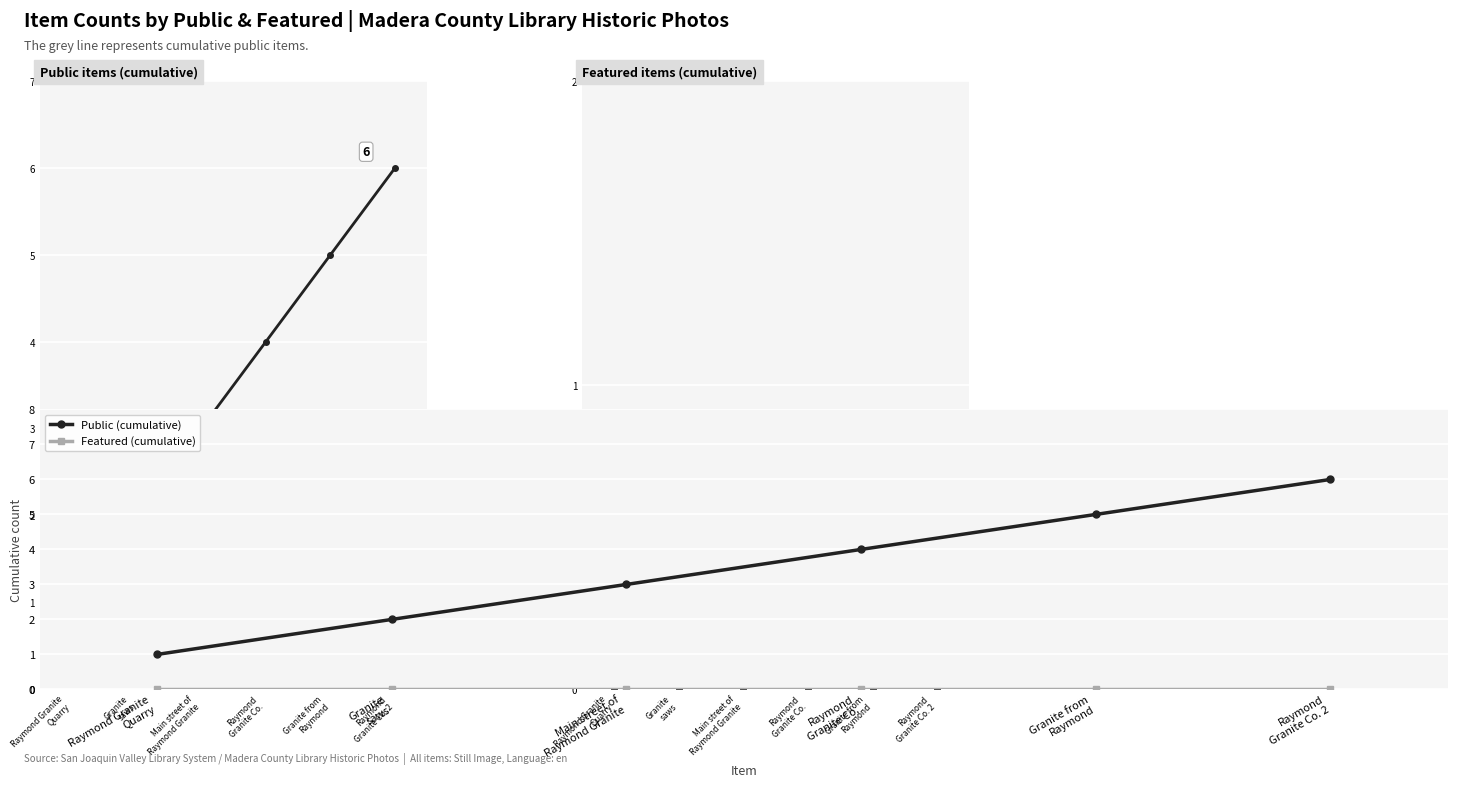

What is the label of the 5th point from the right?

Granite
saws